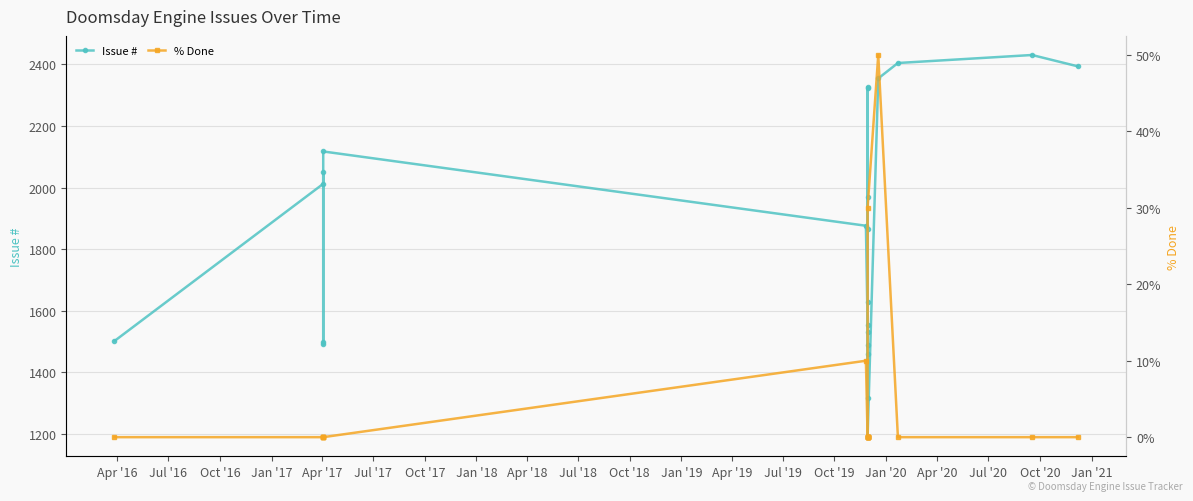

How many lines are shown in the chart?

2